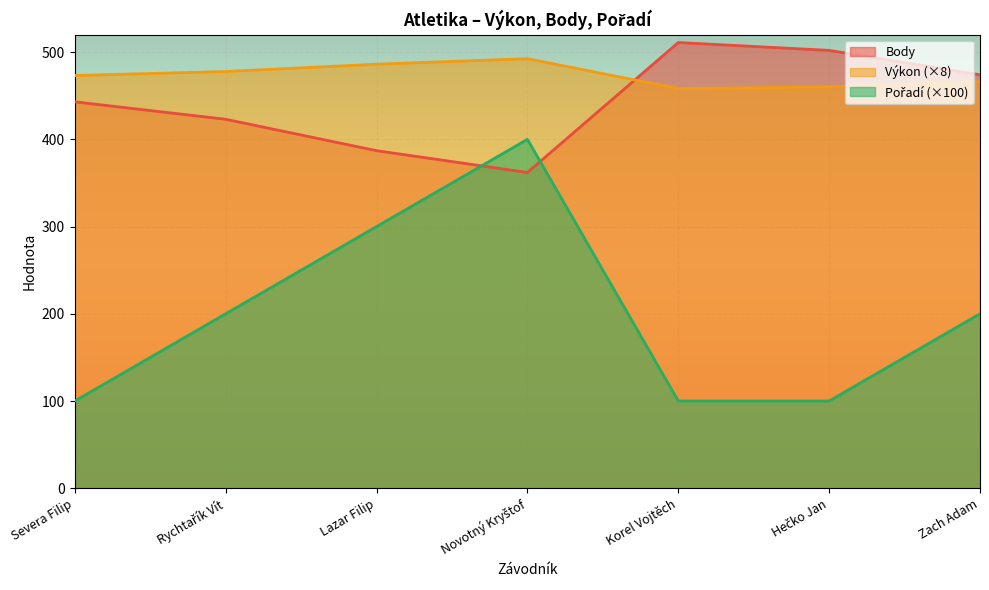

What is the label of the 6th point from the left?

Hečko Jan